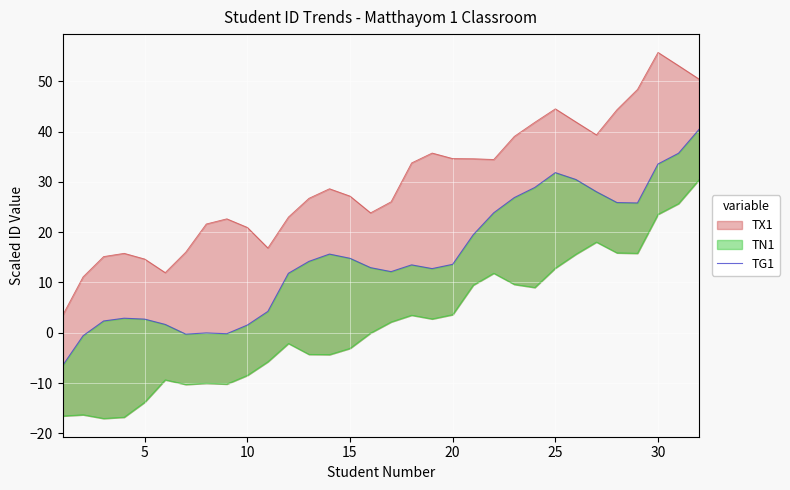

True or false: there are more than 0 points higher than both neighbors.

True